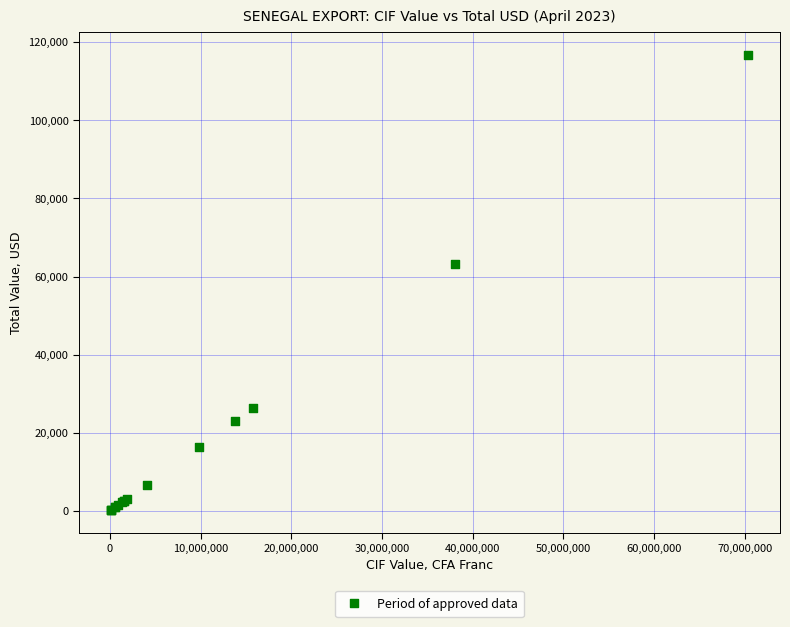

What Y value in the scatter plot is closest to 58495?

63172.4